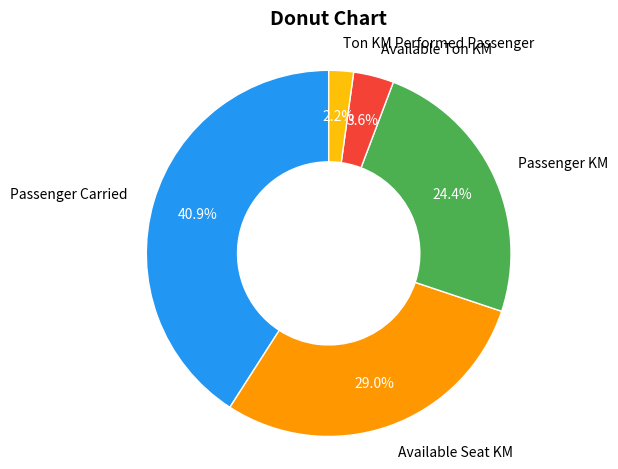

What percentage do Passenger Carried and Passenger KM together represent?

65.2%